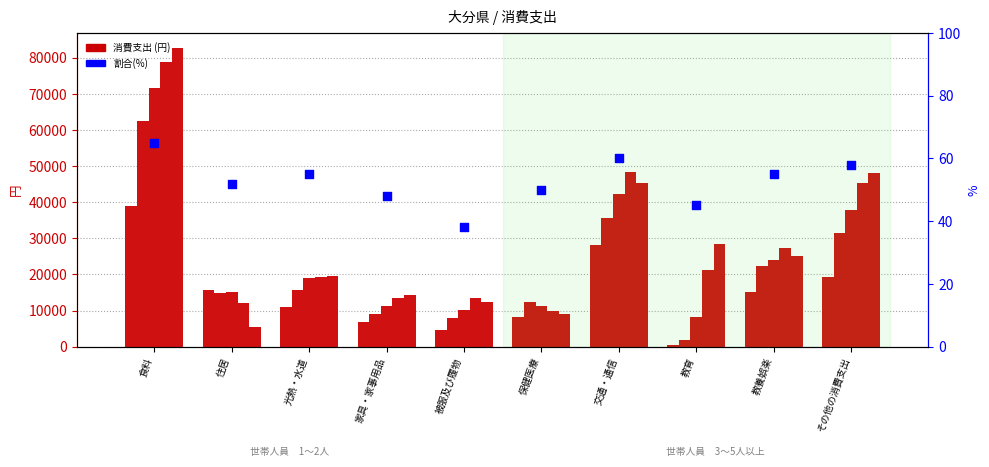

Which series reaches the maximum Y coordinate?

5人以上